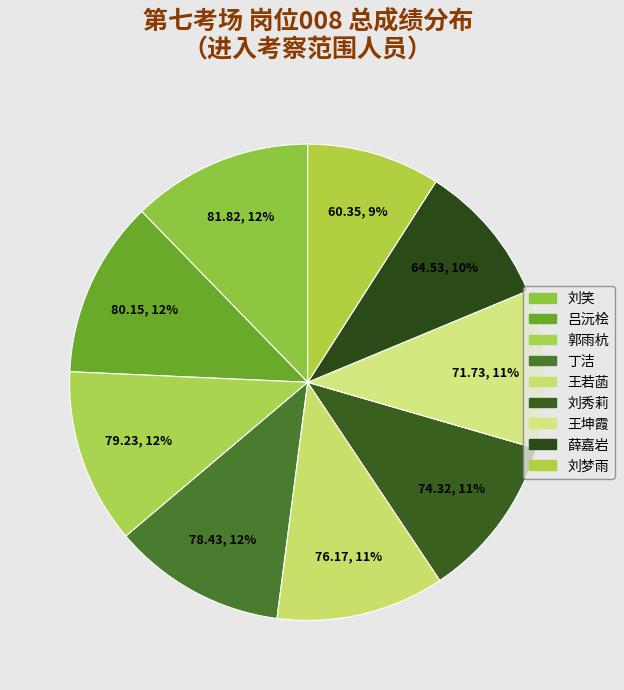

Count the number of slices in the pie.

9